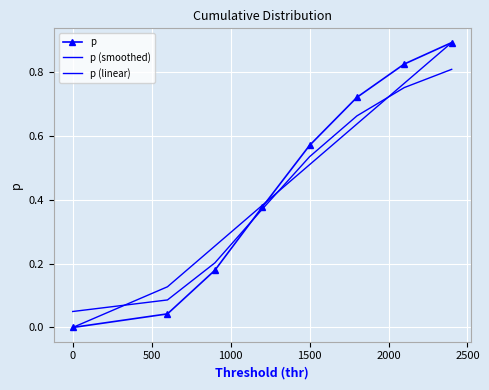

At how many categories does at least one series exceed 0?

8